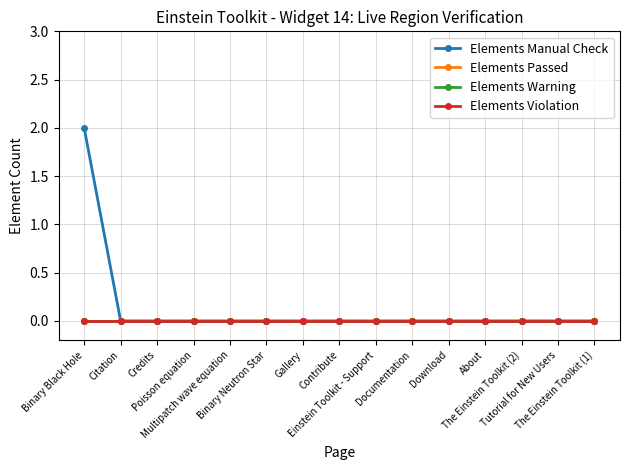

Is it true that Elements Manual Check equals 1 at Gallery?

False